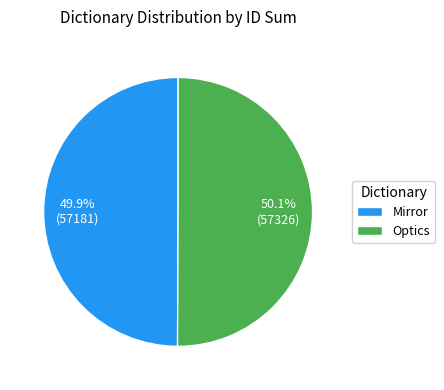

Combined, what portion of the pie is Mirror and Optics?

100.0%